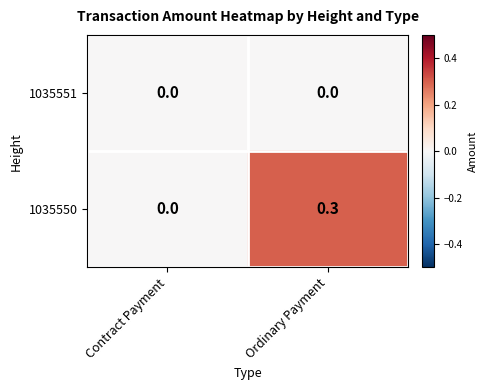

At which category is the sum across all series the highest?

Ordinary Payment